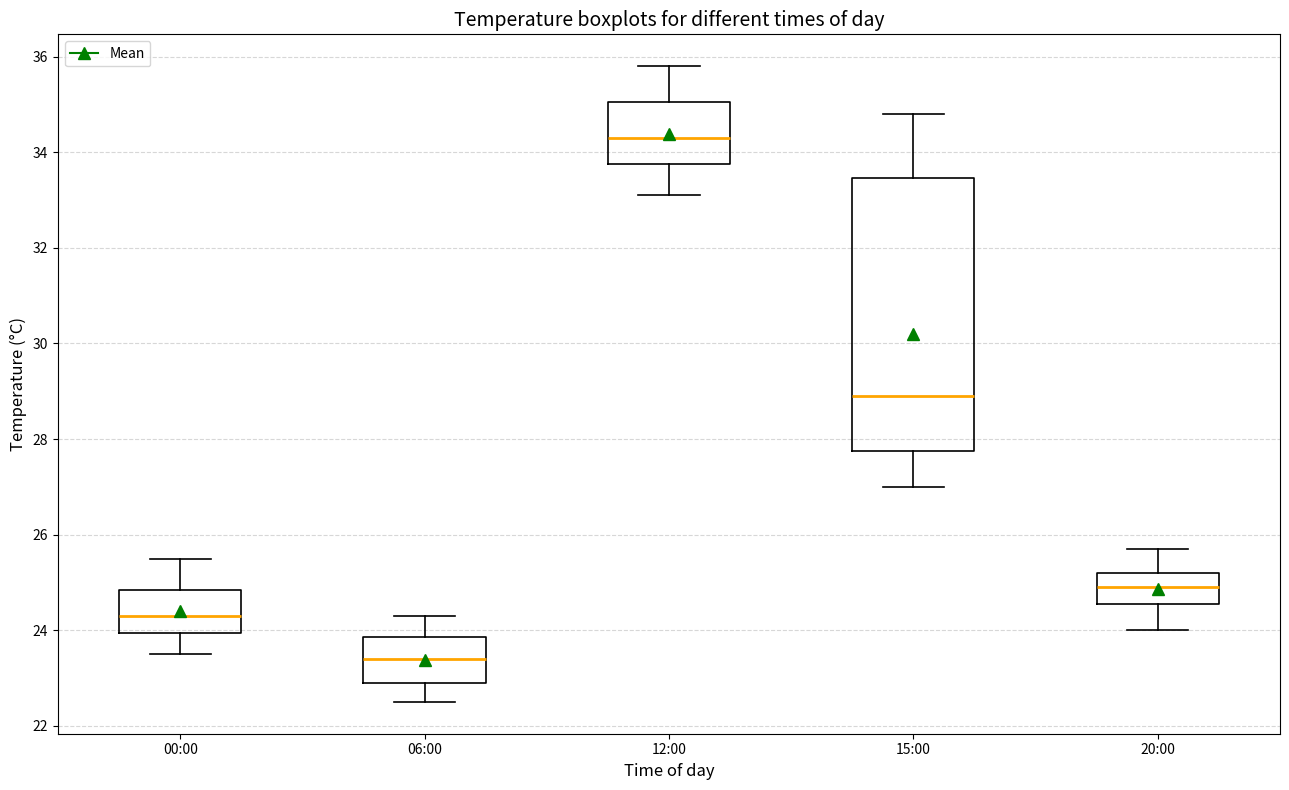

Which box's median line is the lowest?

06:00